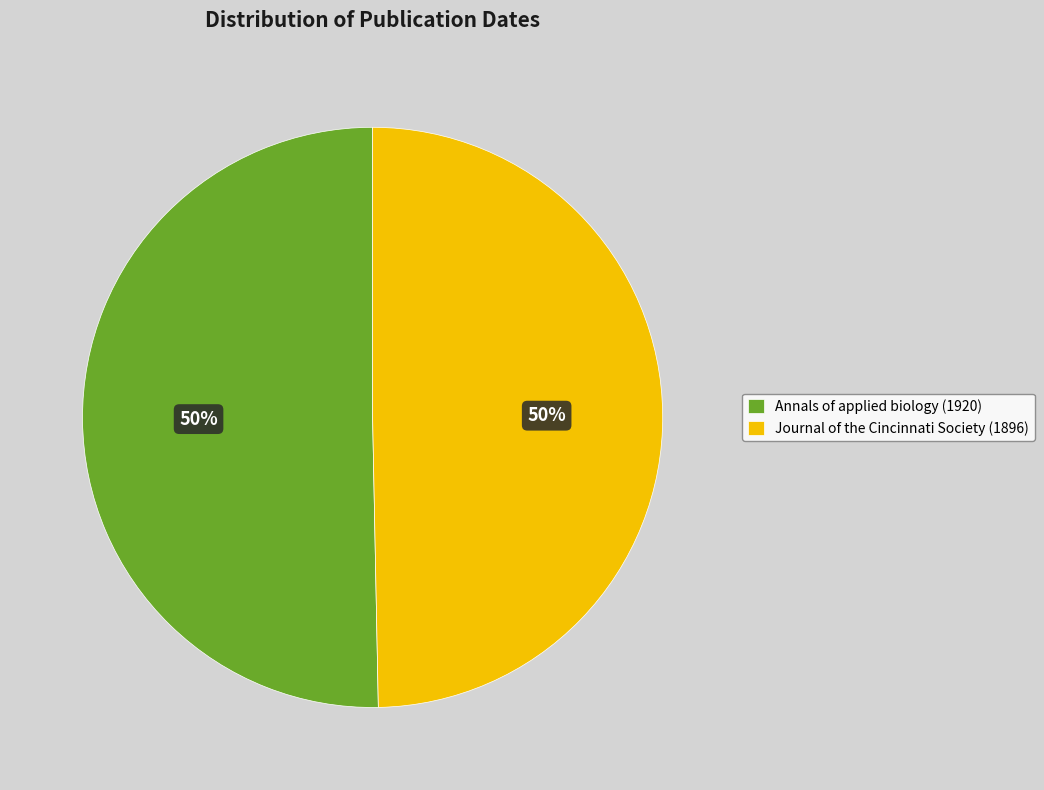

To the nearest percent, what is the average slice percentage?

50%